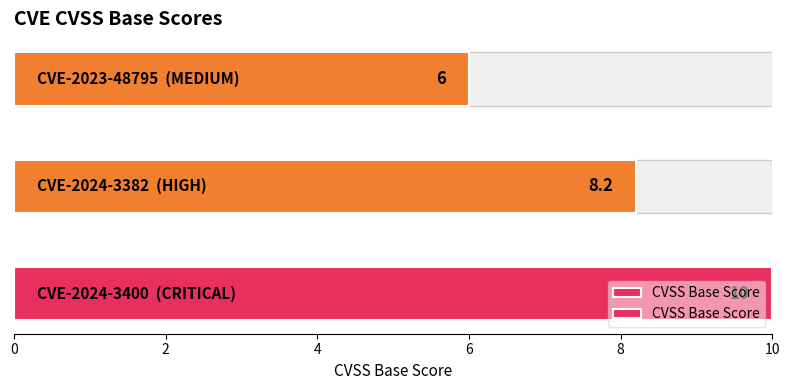

What is the minimum value shown in the chart?

6.0